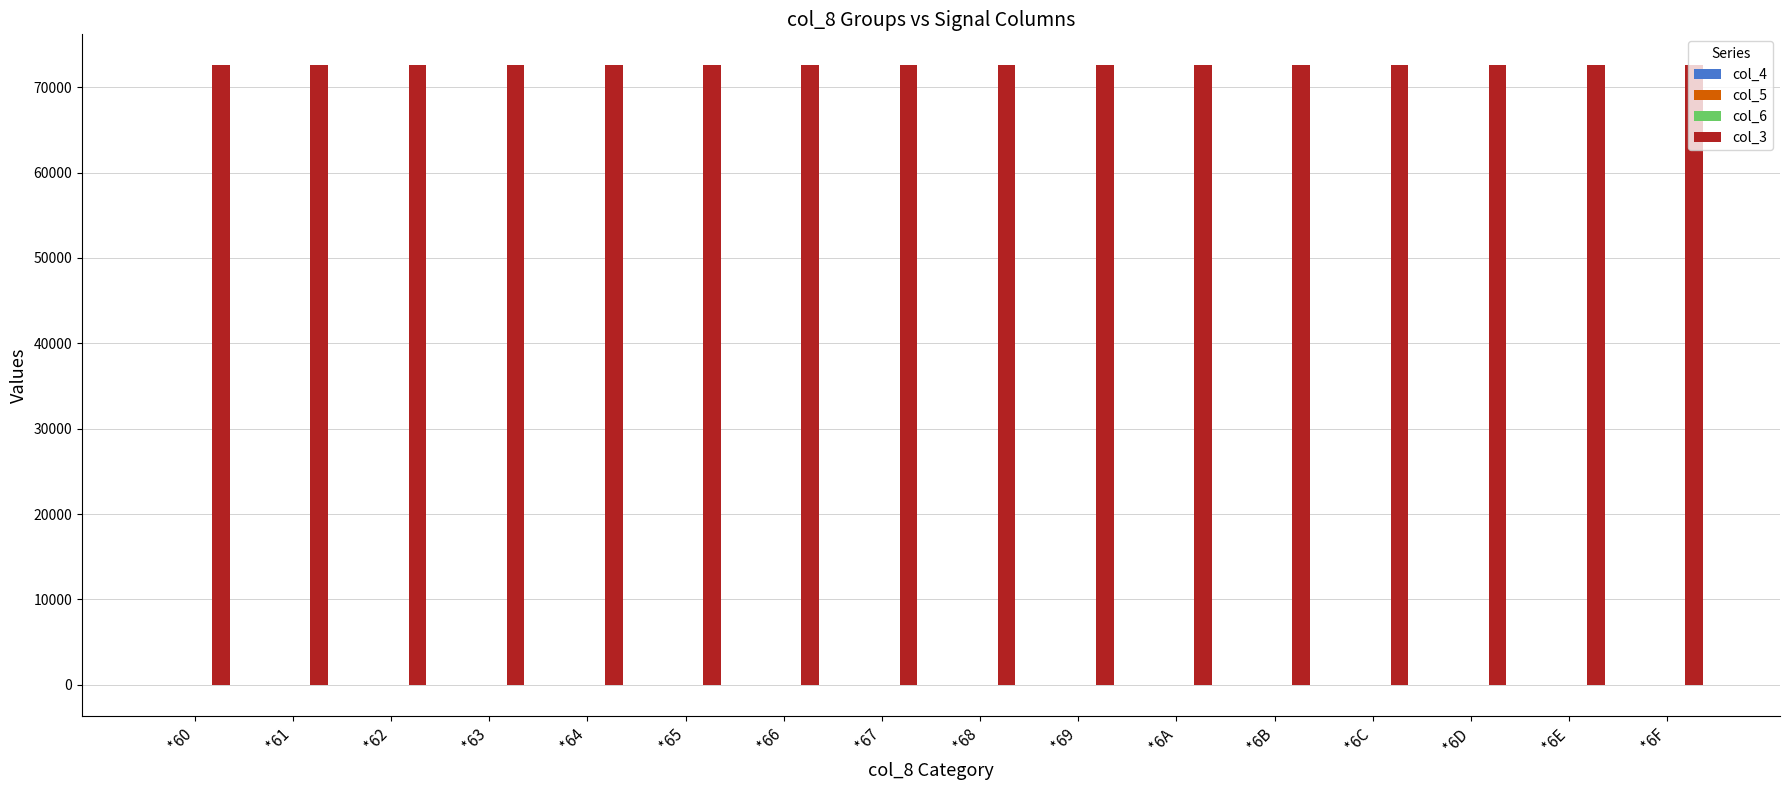

Which series has the largest total across all categories?

col_3